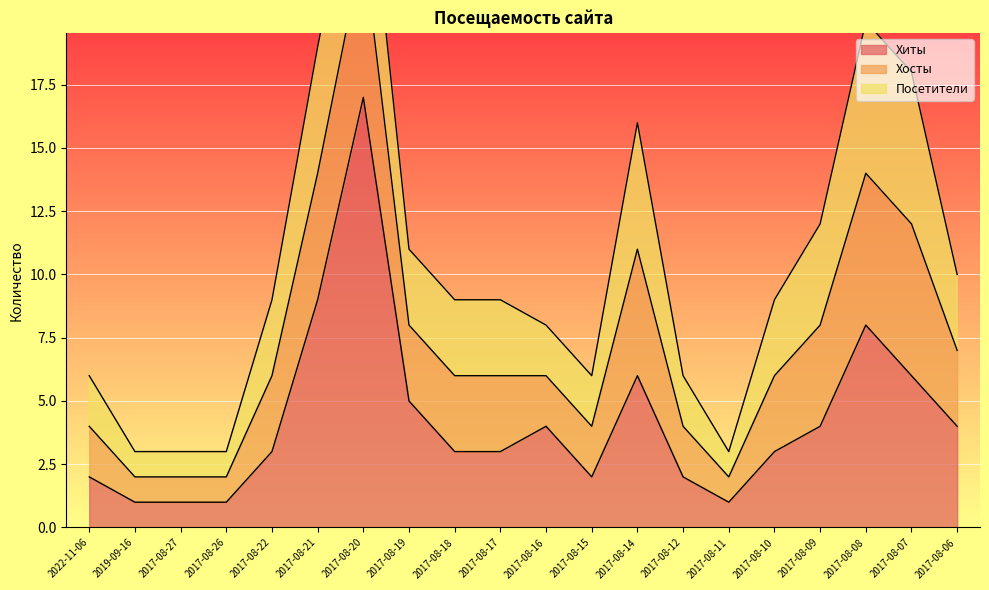

What is the minimum value shown in the chart?

1